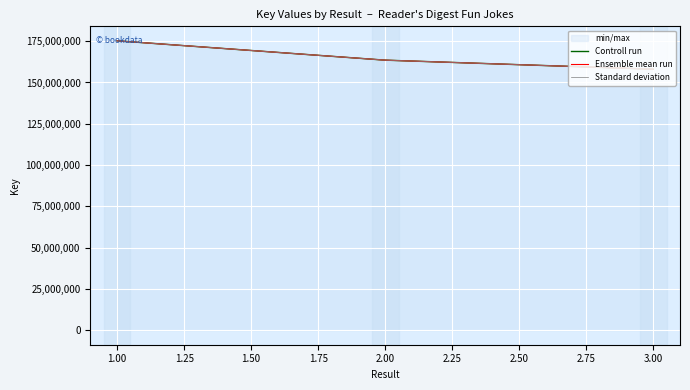

What is the difference between the maximum and minimum values in the Controll run series?

17188686